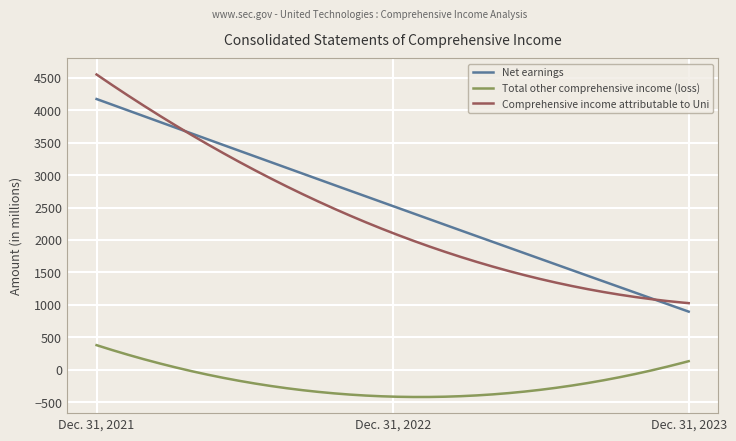

Which series has the largest range (max minus min)?

Comprehensive income attributable to Uni